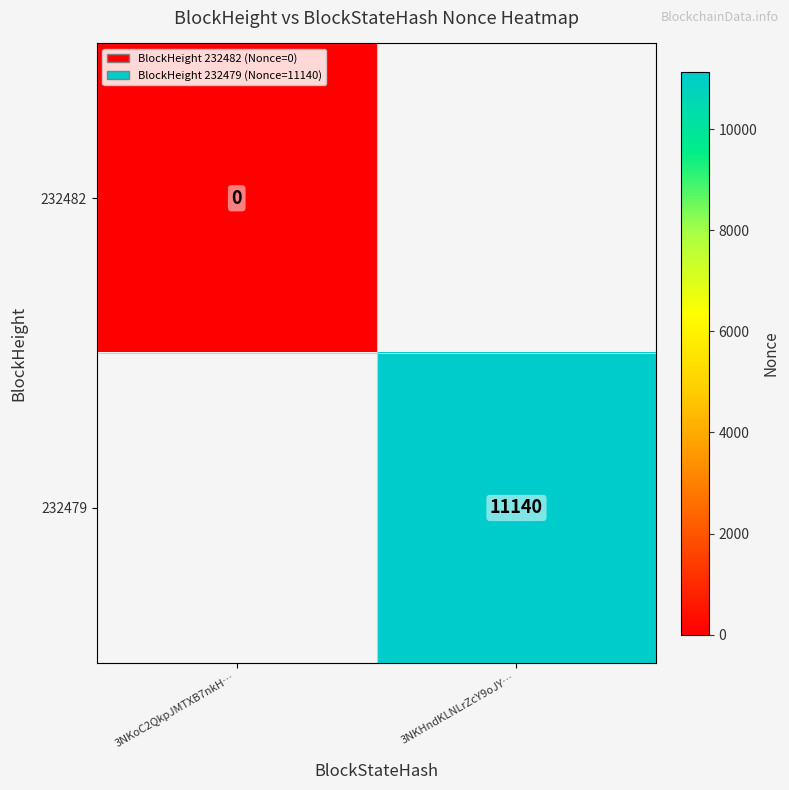

Is the value of 232479 at 3NKHndKLNLrZcY9oJY… greater than the value of 232482 at 3NKoC2QkpJMTXB7nkH…?

Yes